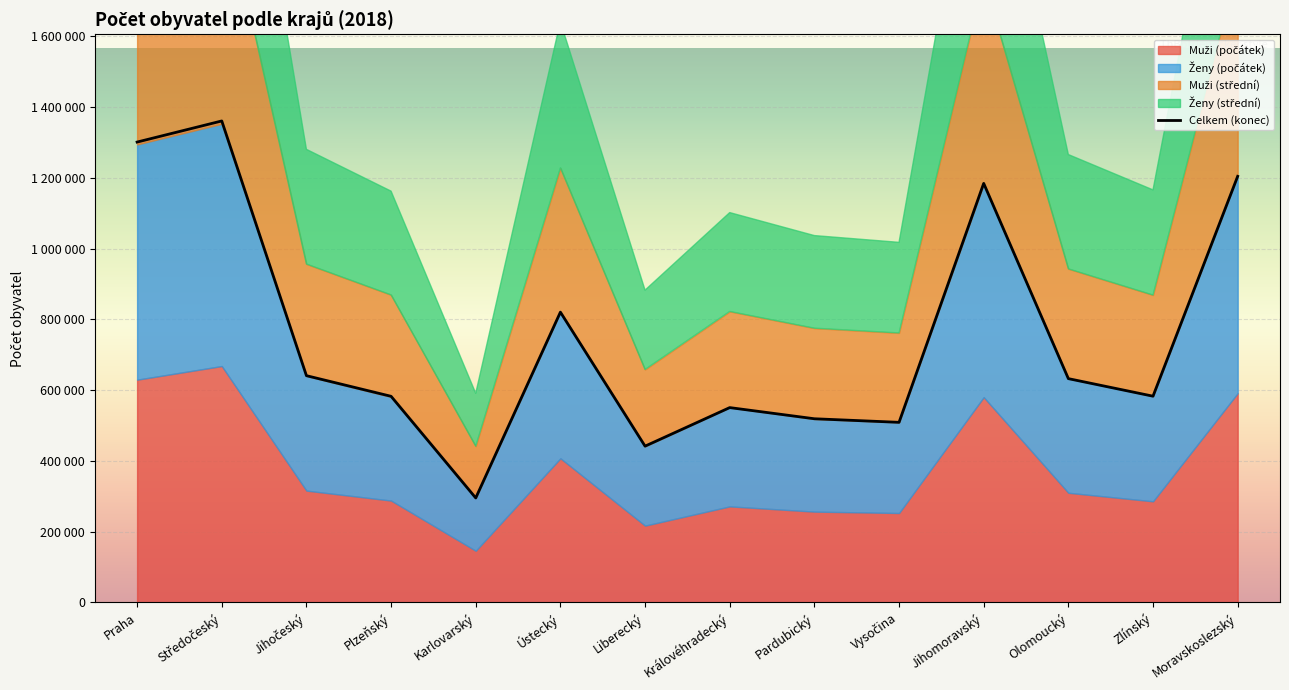

Rank the categories by Ženy (střední) value from lowest to highest.

Karlovarský, Liberecký, Vysočina, Pardubický, Královéhradecký, Plzeňský, Zlínský, Olomoucký, Jihočeský, Ústecký, Jihomoravský, Moravskoslezský, Praha, Středočeský